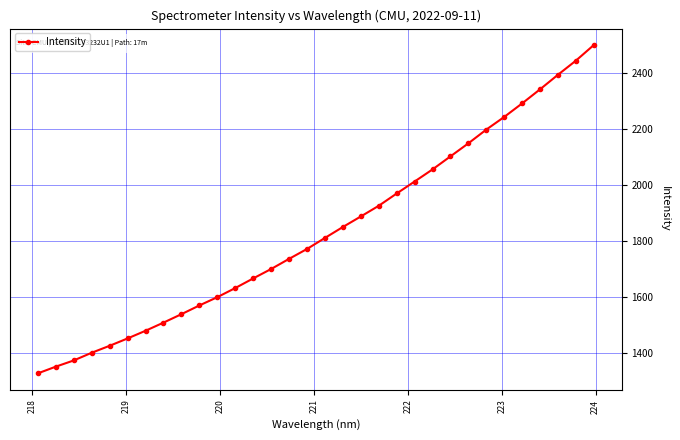

What is the maximum value shown in the chart?

2501.6